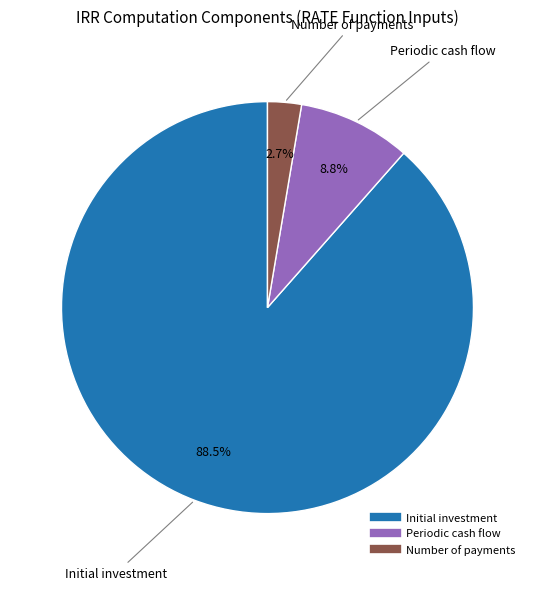

To the nearest percent, what portion does Number of payments represent?

3%